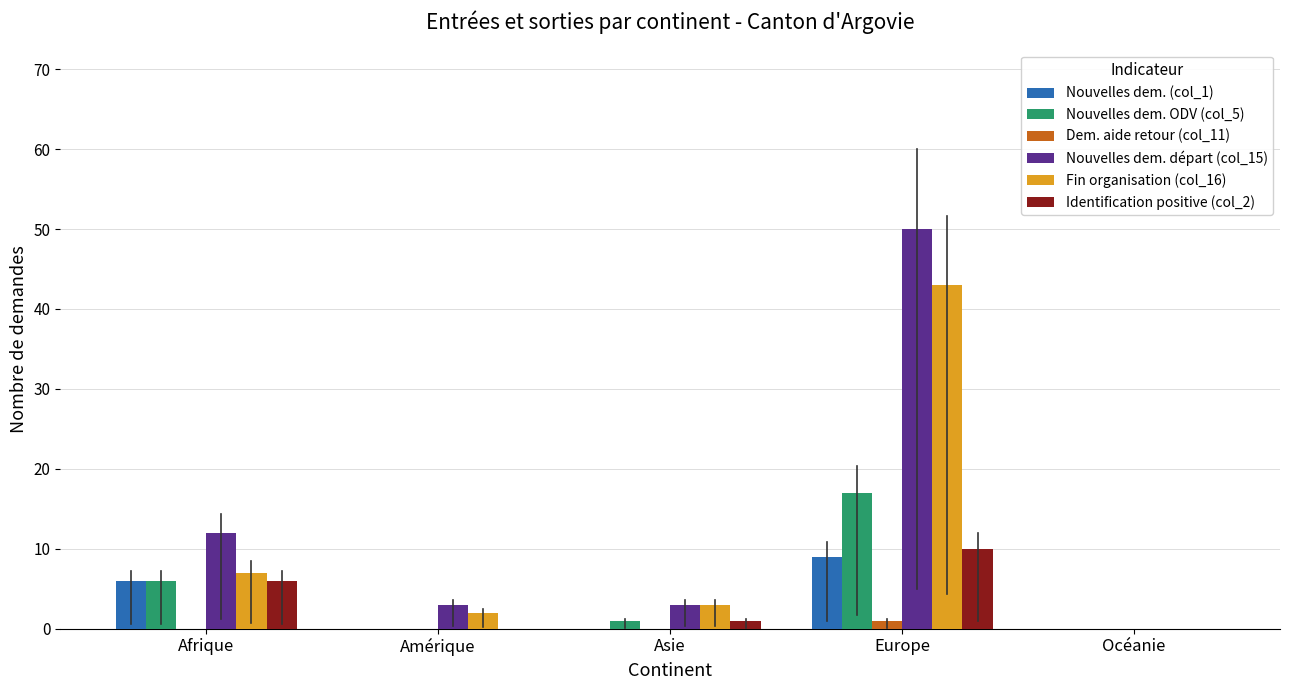

What is the sum of all Nouvelles dem. départ (col_15) values?

68